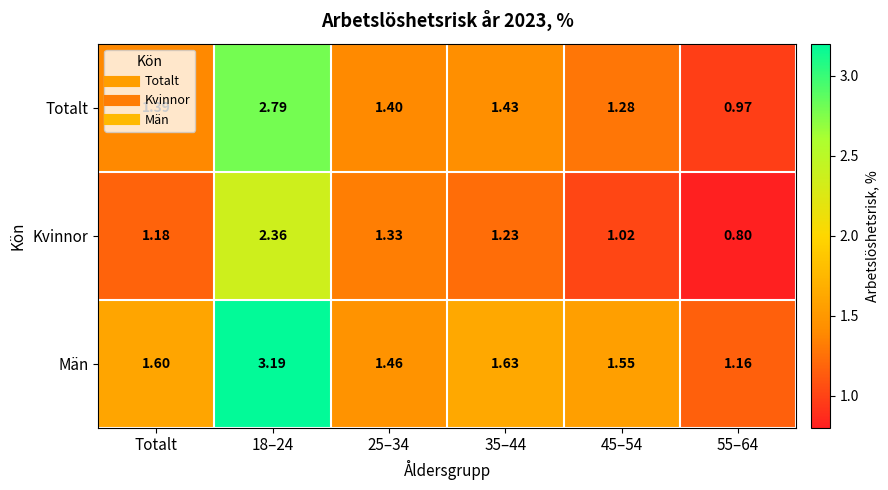

At which label does Totalt first exceed 1?

Totalt